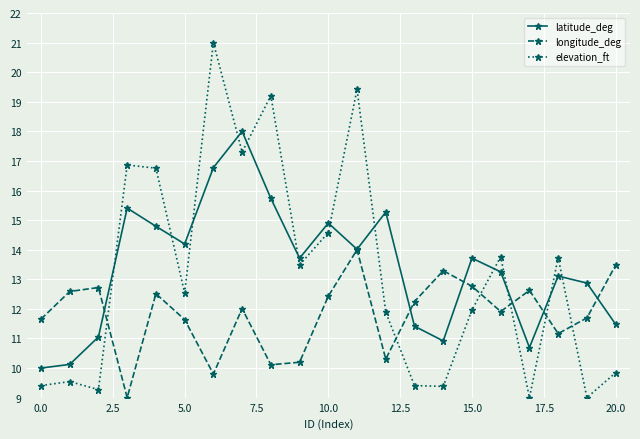

True or false: latitude_deg has more than 1 interior local peaks.

True